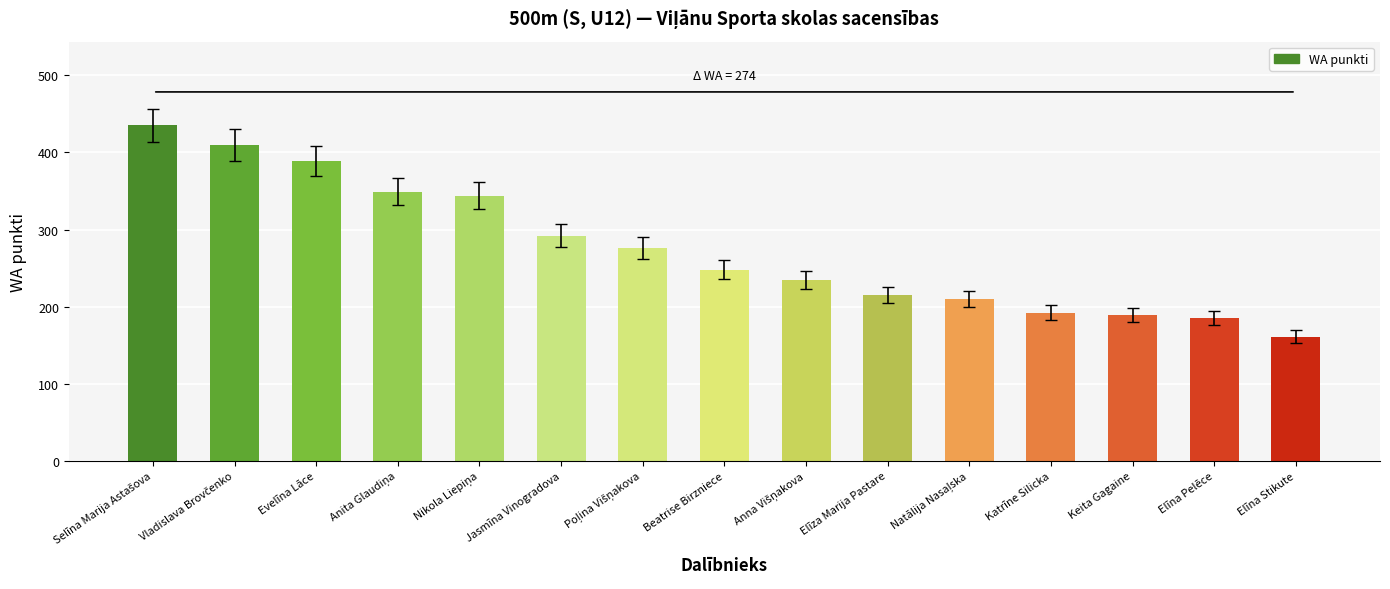

The chart shows a value of 118 at Beatrise Birzniece. True or false?

False